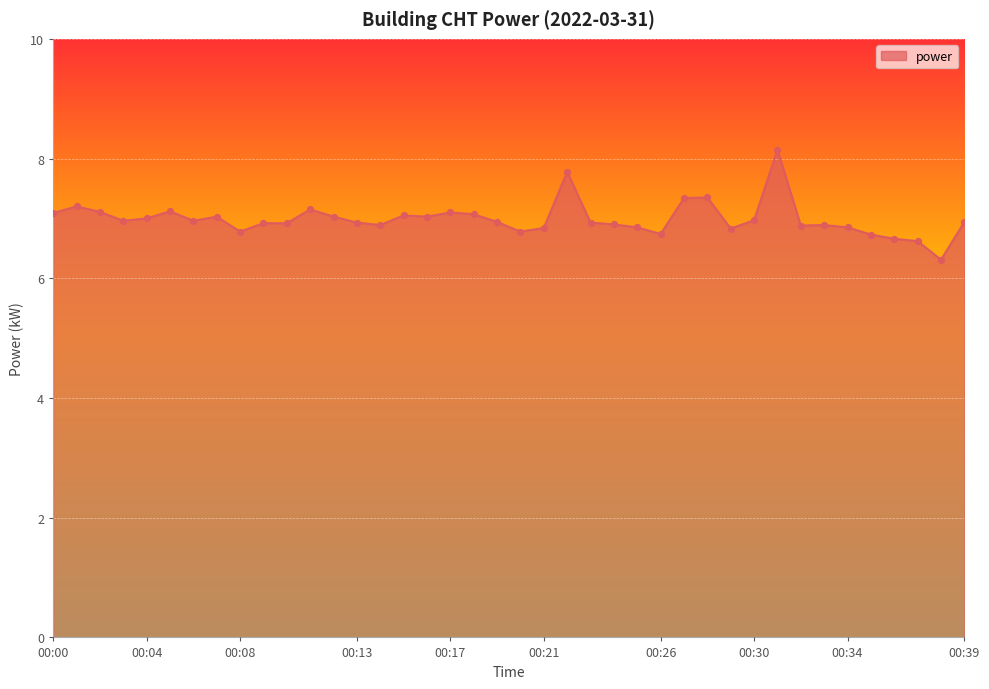

What is the greatest value displayed?

8.2